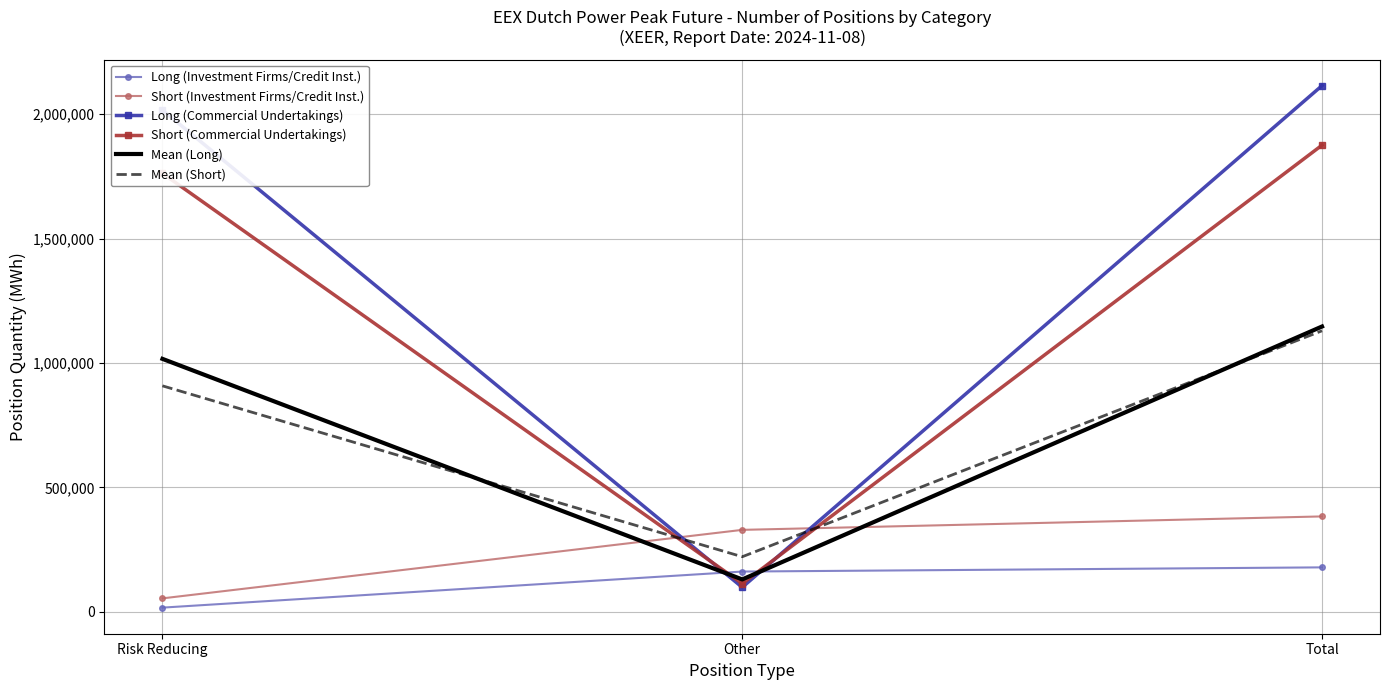

What position from the left is Other?

2